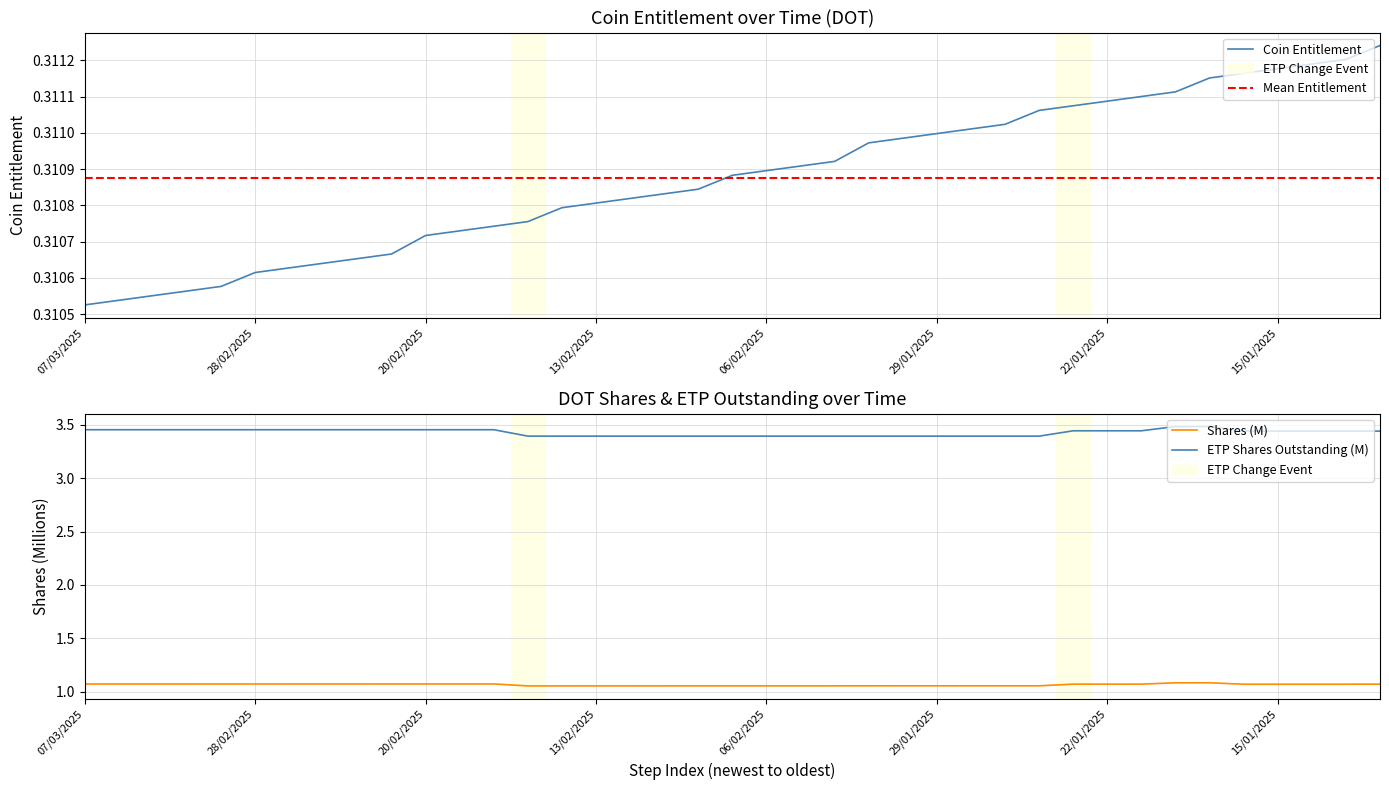

Reading right to left, transcribe all the data shown in this chart.

coin_entitlement: 0.3	0.3	0.3	0.3	0.3	0.3	0.3	0.3	0.3	0.3	0.3	0.3	0.3	0.3	0.3	0.3	0.3	0.3	0.3	0.3	0.3	0.3	0.3	0.3	0.3	0.3	0.3	0.3	0.3	0.3	0.3	0.3	0.3	0.3	0.3	0.3	0.3	0.3	0.3
shares: 1.1	1.1	1.1	1.1	1.1	1.1	1.1	1.1	1.1	1.1	1.1	1.1	1.1	1.1	1.1	1.1	1.1	1.1	1.1	1.1	1.1	1.1	1.1	1.1	1.1	1.1	1.1	1.1	1.1	1.1	1.1	1.1	1.1	1.1	1.1	1.1	1.1	1.1	1.1
etp_outstanding: 3.4	3.4	3.4	3.4	3.4	3.5	3.5	3.4	3.4	3.4	3.4	3.4	3.4	3.4	3.4	3.4	3.4	3.4	3.4	3.4	3.4	3.4	3.4	3.4	3.4	3.4	3.5	3.5	3.5	3.5	3.5	3.5	3.5	3.5	3.5	3.5	3.5	3.5	3.5